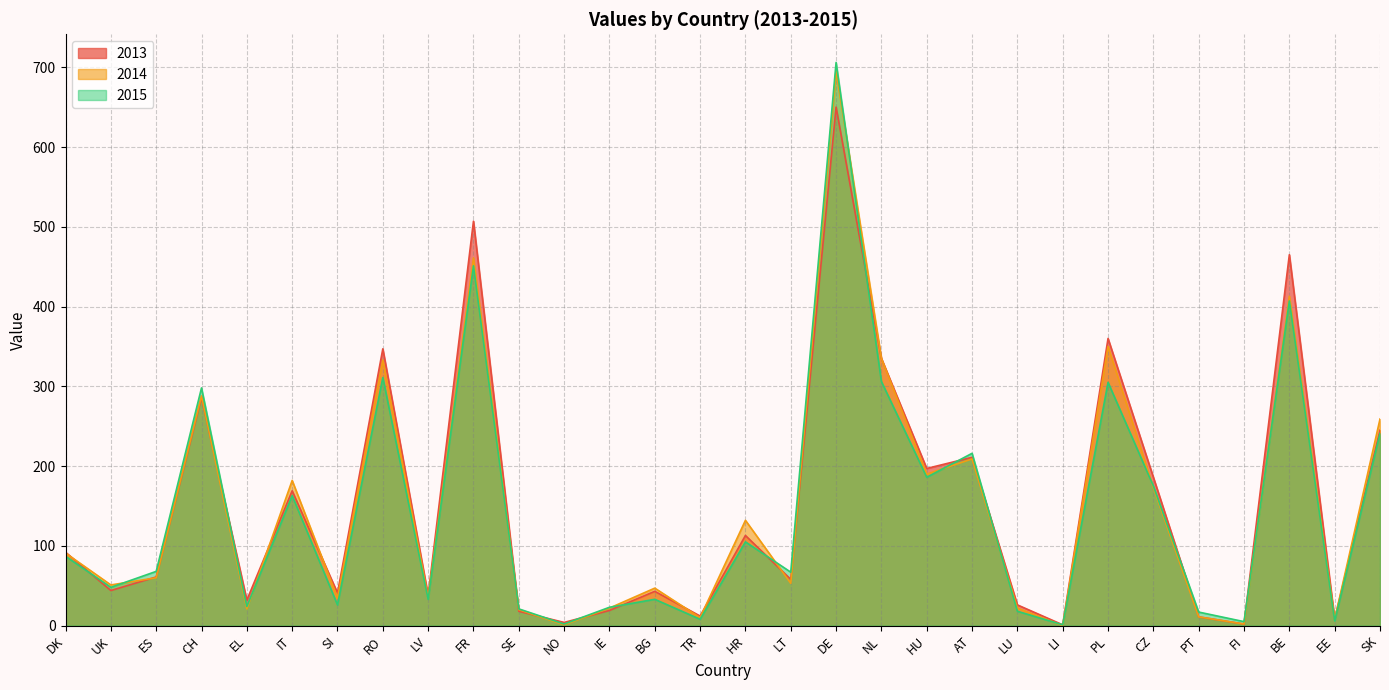

How many values in the 2013 series exceed 61?

14